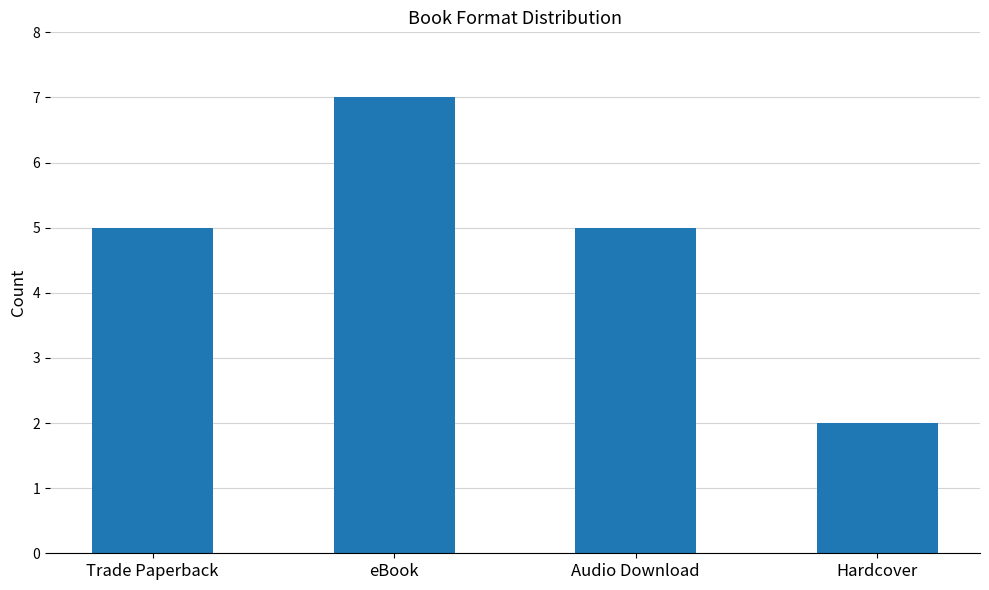

What is the label of the 3rd bar from the right?

eBook